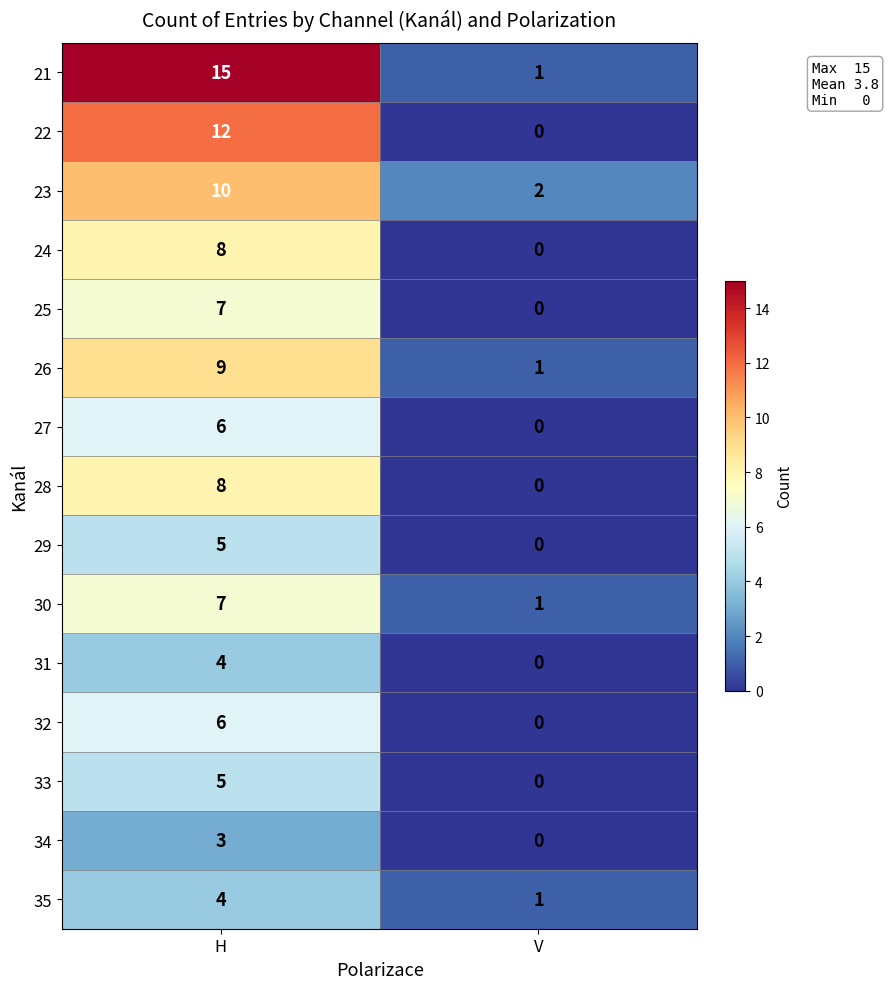

What is the average value of the 30 series?

4